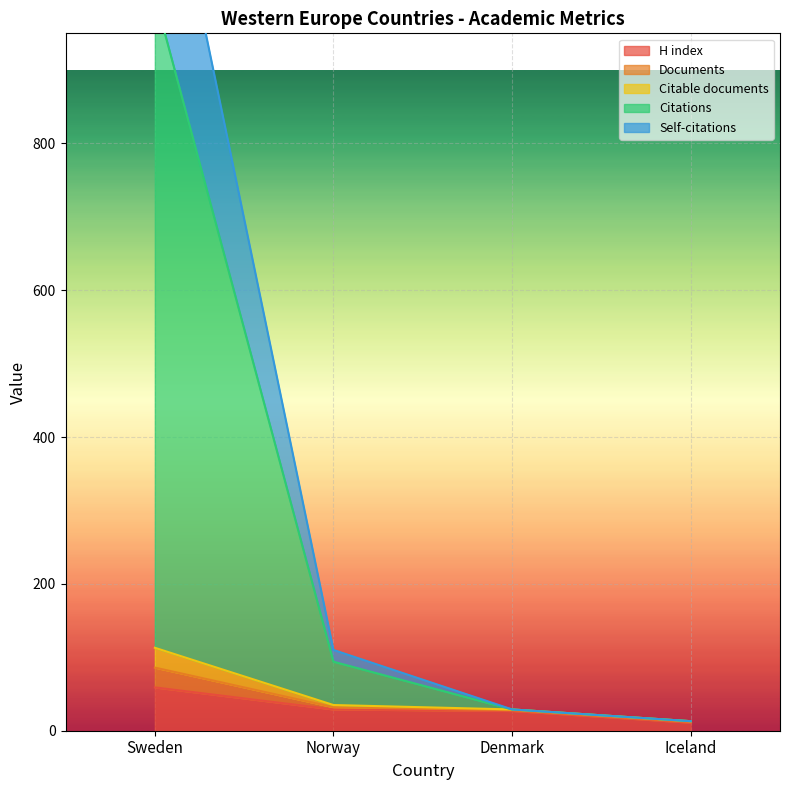

Which category has the highest value in the H index series?

Sweden